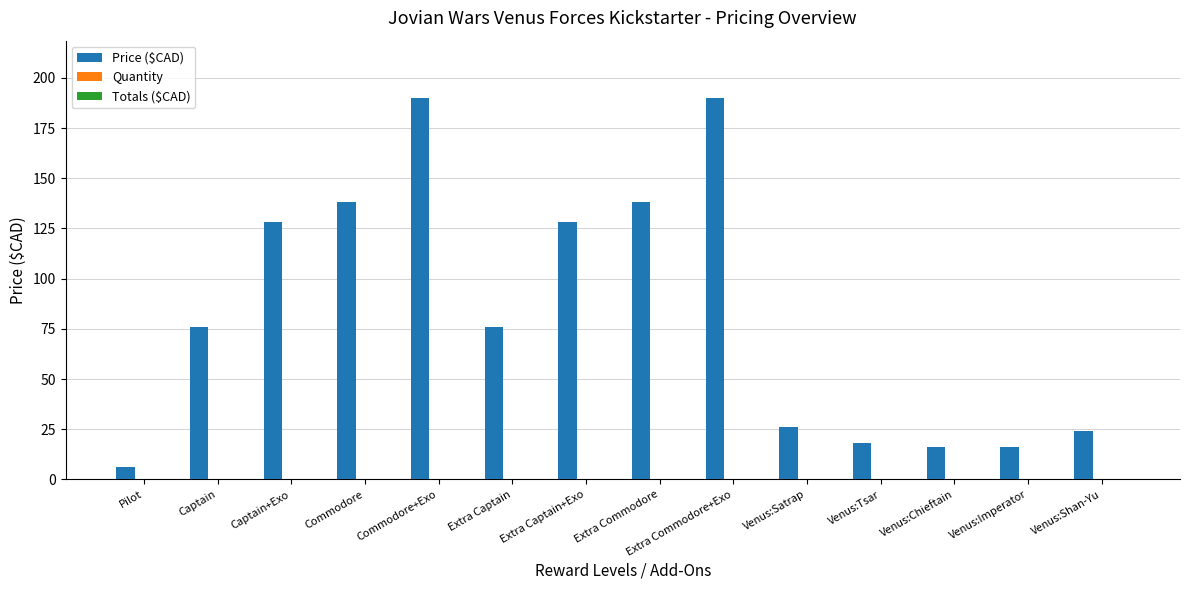

Between Extra Commodore+Exo and Captain, which is larger?

Extra Commodore+Exo